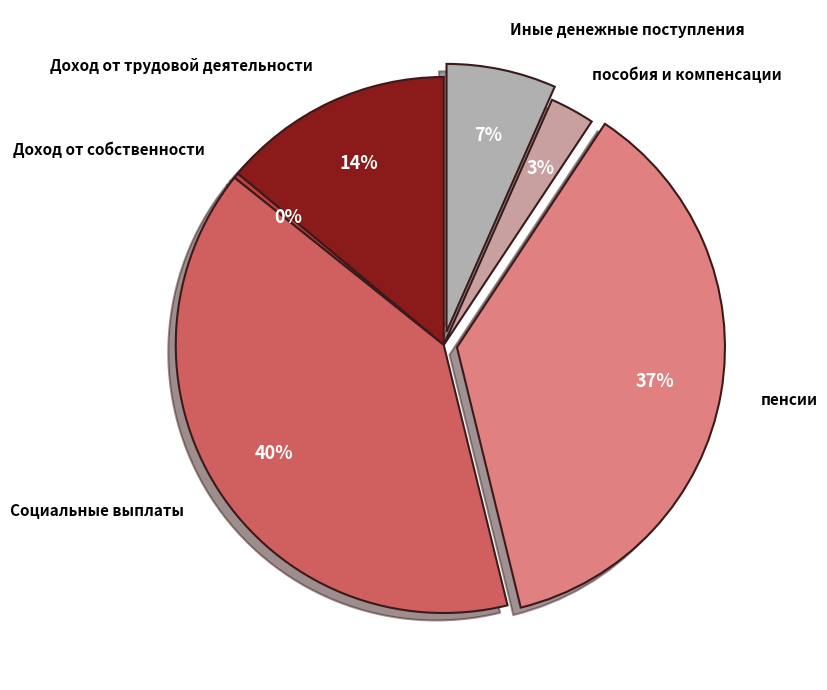

Which has a higher value, Иные денежные поступления or пенсии?

пенсии